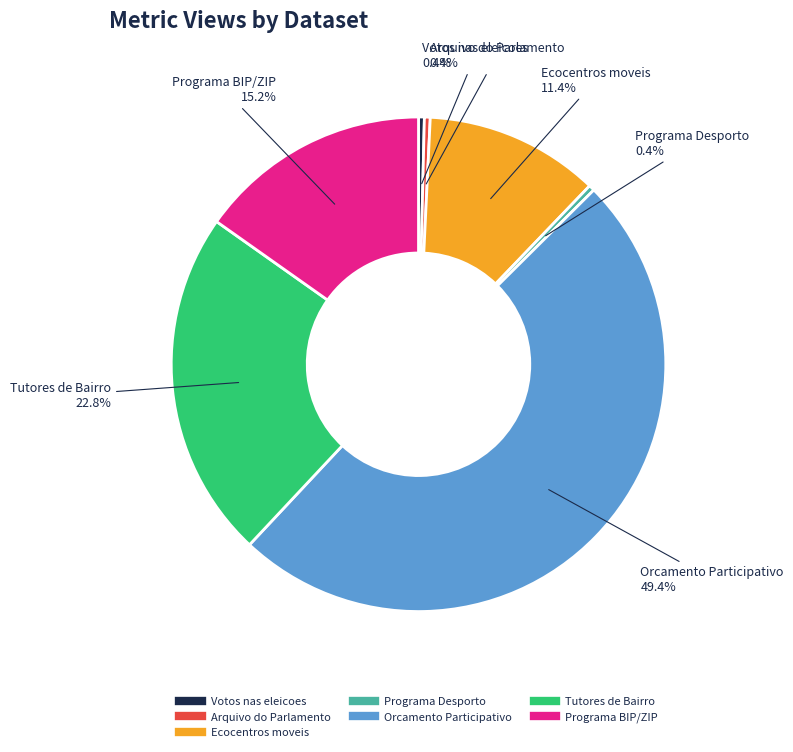

The Ecocentros moveis slice represents 1% of the pie. True or false?

False